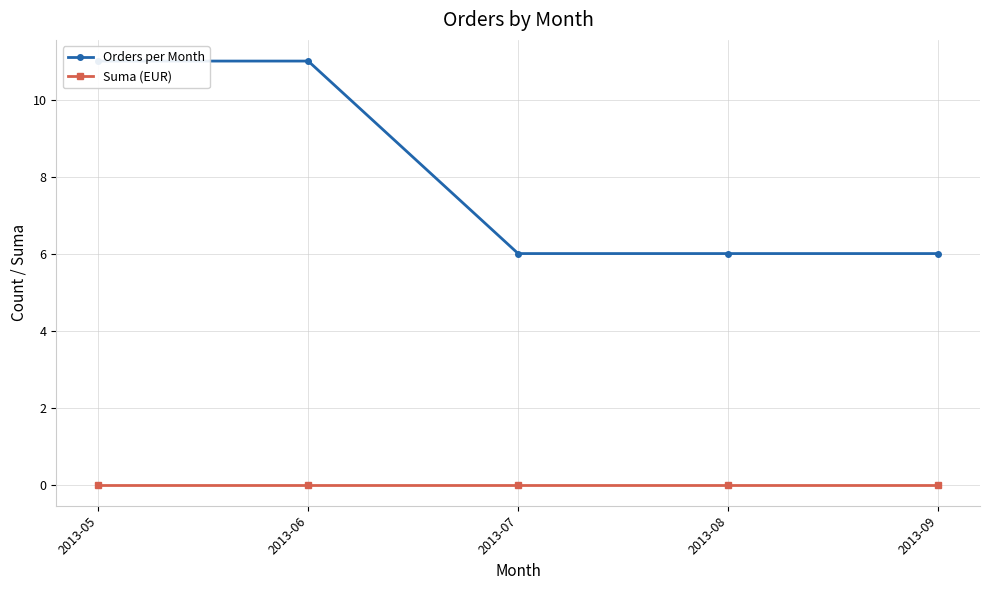

Rank the categories by Orders per Month value from lowest to highest.

2013-07, 2013-08, 2013-09, 2013-05, 2013-06